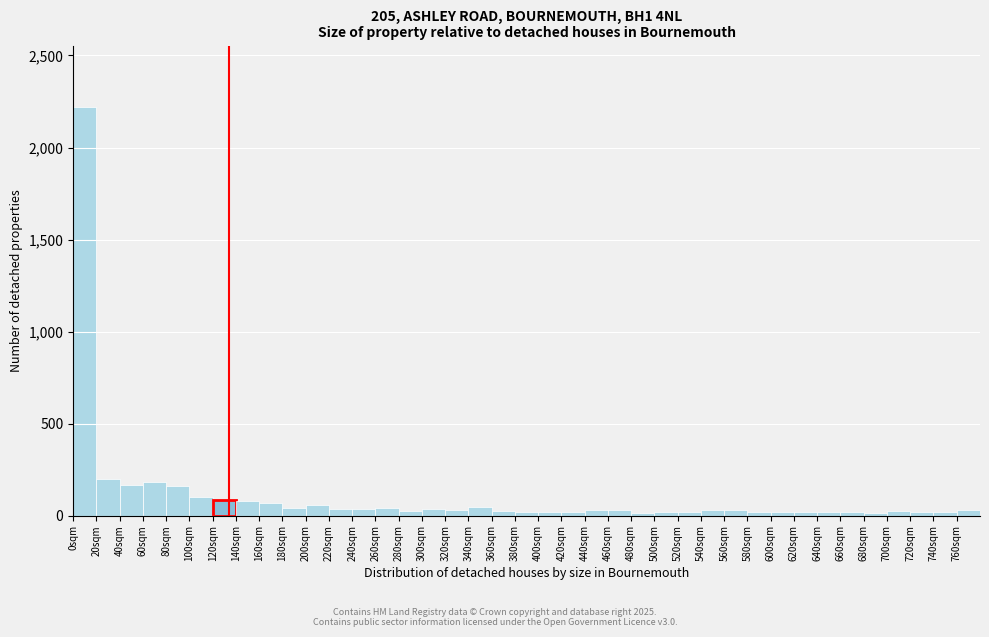

Which range on the x-axis has the tallest bar?

0 to 20